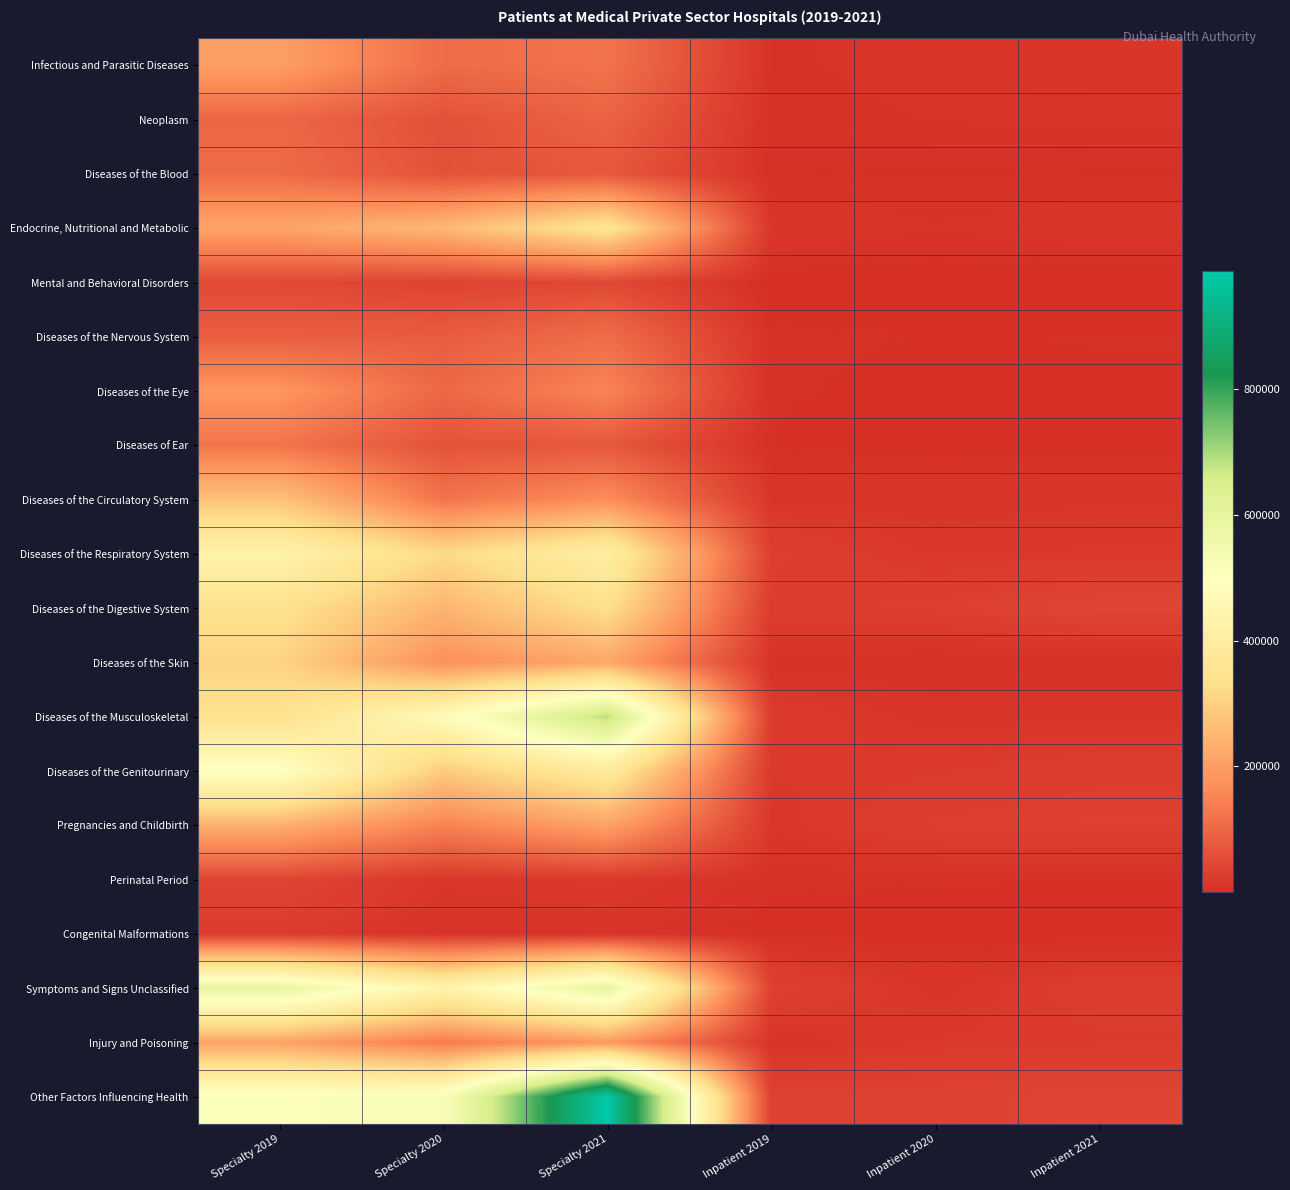

Which series has the largest total across all categories?

Other Factors Influencing Health